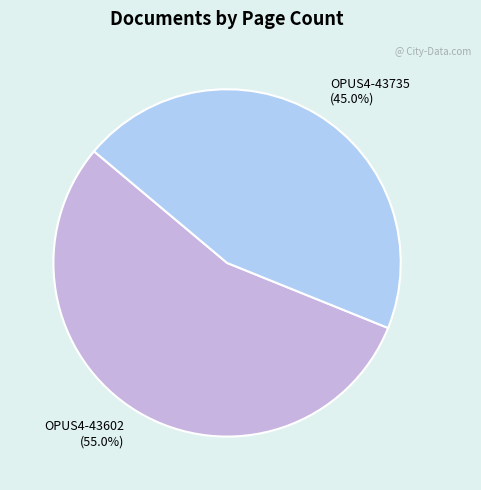

What percentage is the OPUS4-43735 slice, to the nearest percent?

45%